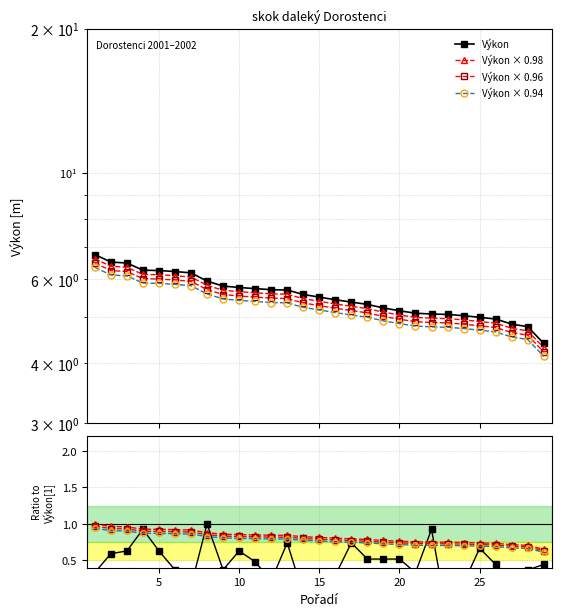

The value of Výkon at 15 is 2.8. True or false?

False